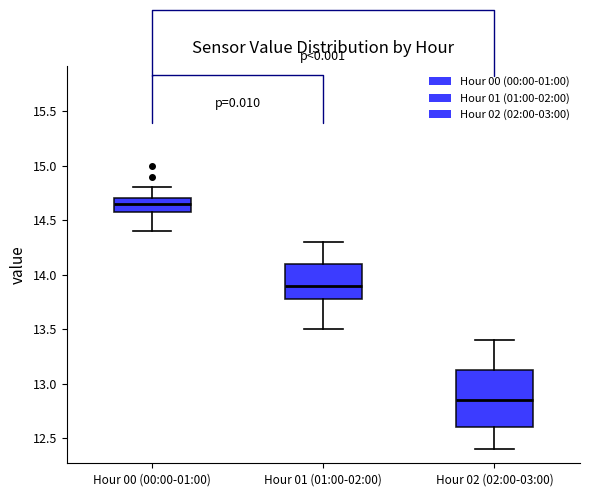

Where does the upper whisker of the box for Hour 01 (01:00-02:00) end on the y-axis? The values are not printed on the chart, so give them approximately, as read against the axis.

14.30